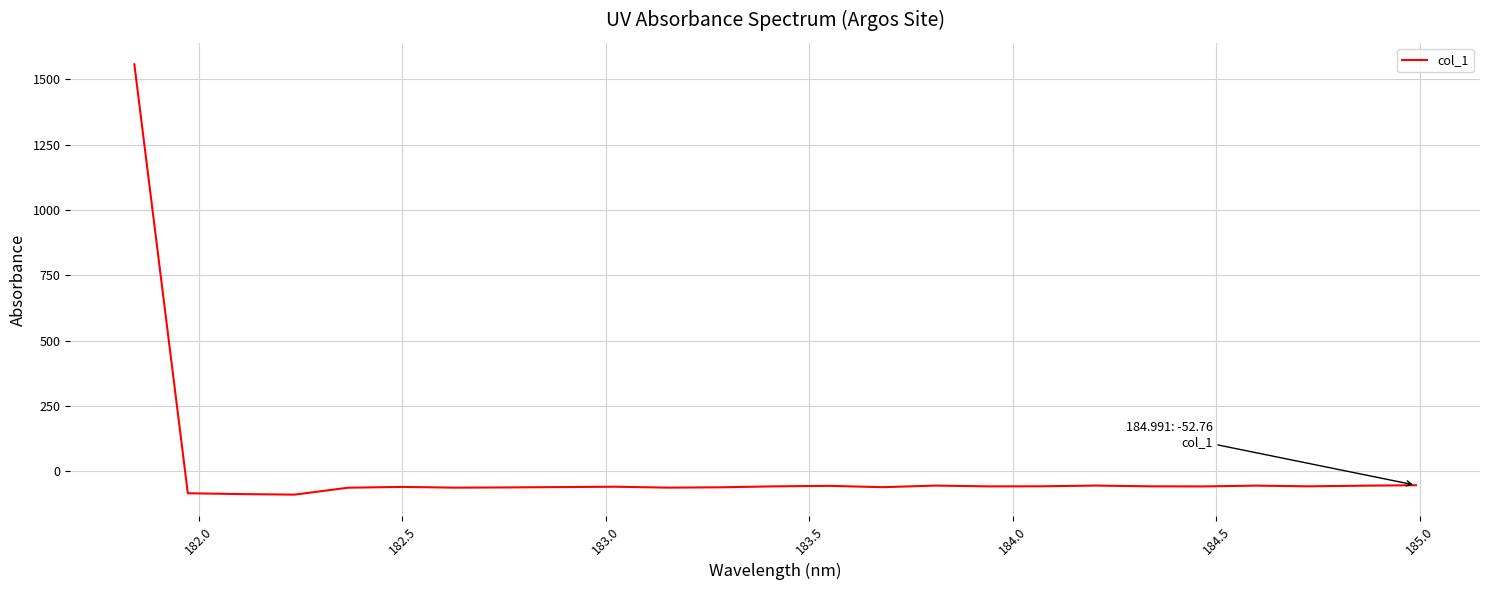

What is the minimum value shown in the chart?

-88.7